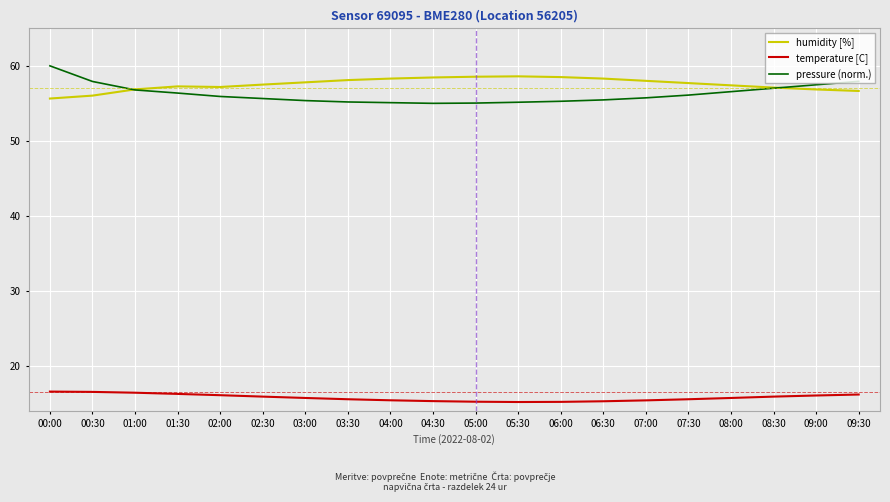

What is the sum of the humidity [%] values at 05:00 and 00:30?

114.6